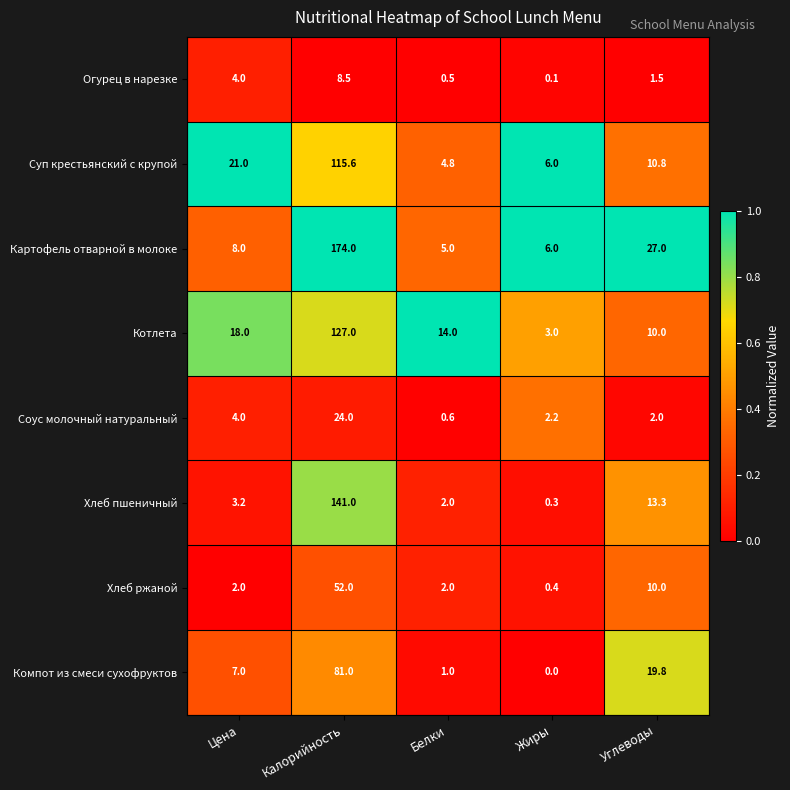

At which label is Суп крестьянский с крупой closest to 60?

Цена